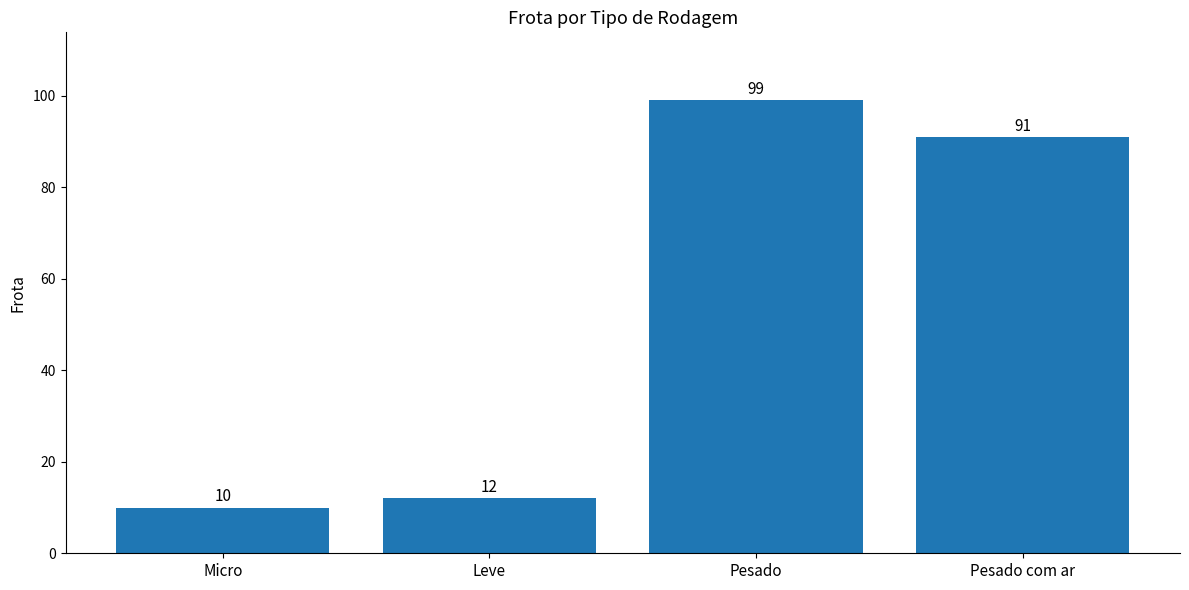

Approximately how many times larger is the value at Pesado compared to Pesado com ar?

1.1